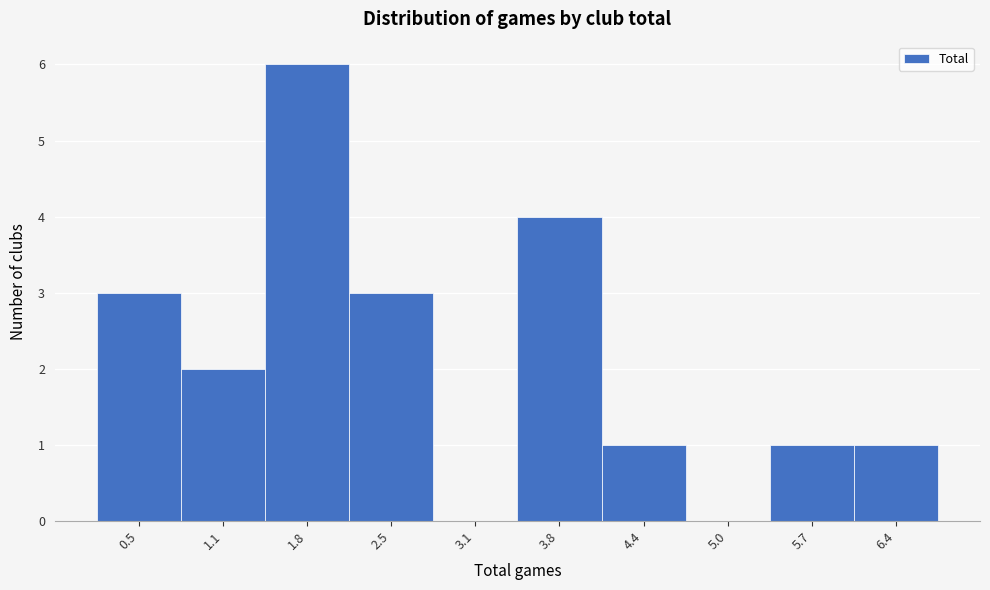

Reading right to left, list all the values displayed in this chart.

6.4=1	5.7=1	5.0=0	4.4=1	3.8=4	3.1=0	2.5=3	1.8=6	1.1=2	0.5=3